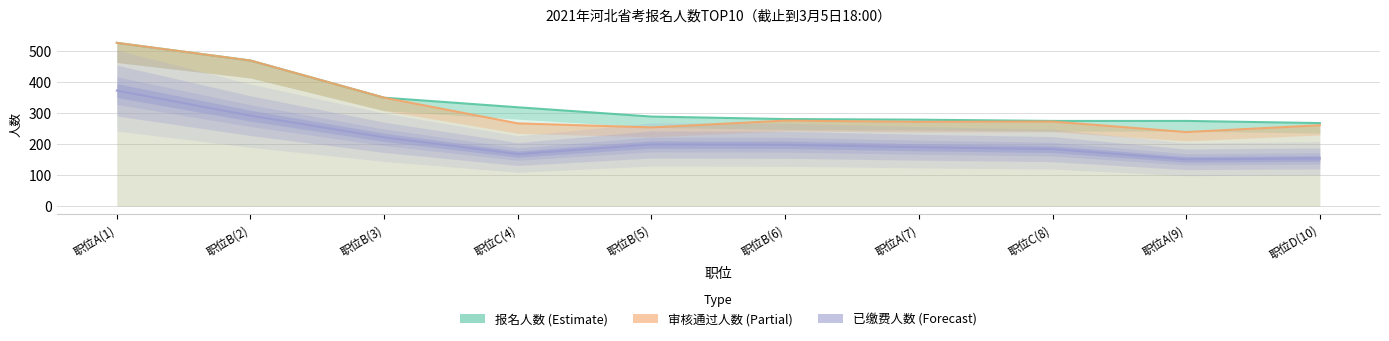

List the labels in order of 报名人数 (Estimate) value, largest first.

职位A(1), 职位B(2), 职位B(3), 职位C(4), 职位B(5), 职位B(6), 职位A(7), 职位C(8), 职位A(9), 职位D(10)